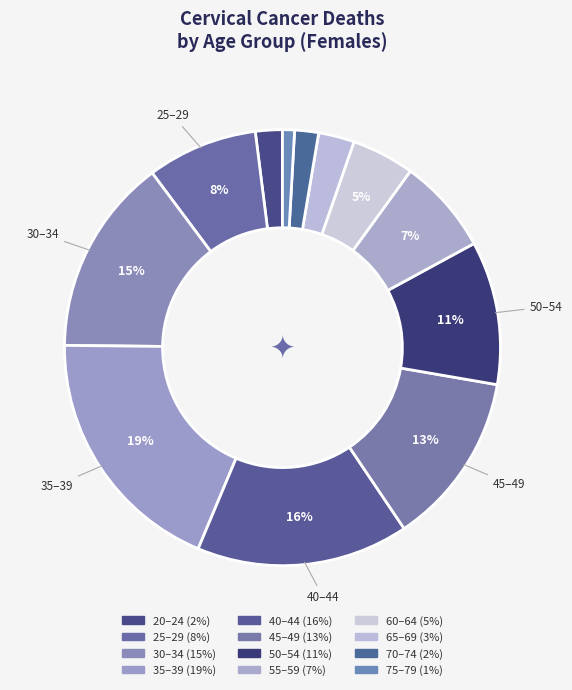

How many segments does this pie chart have?

12